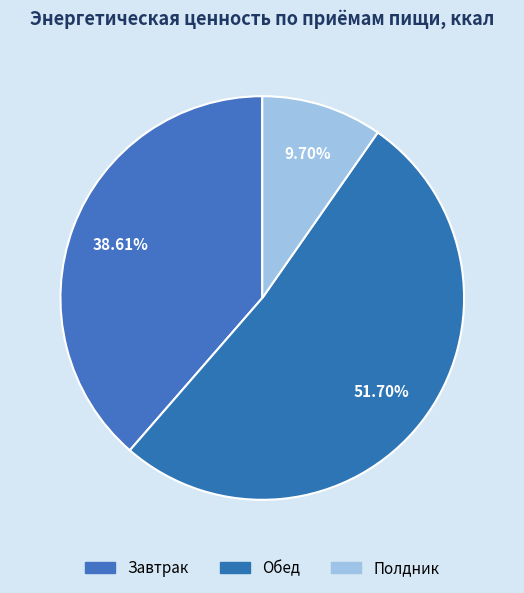

Which category has the smallest portion of the pie?

Полдник